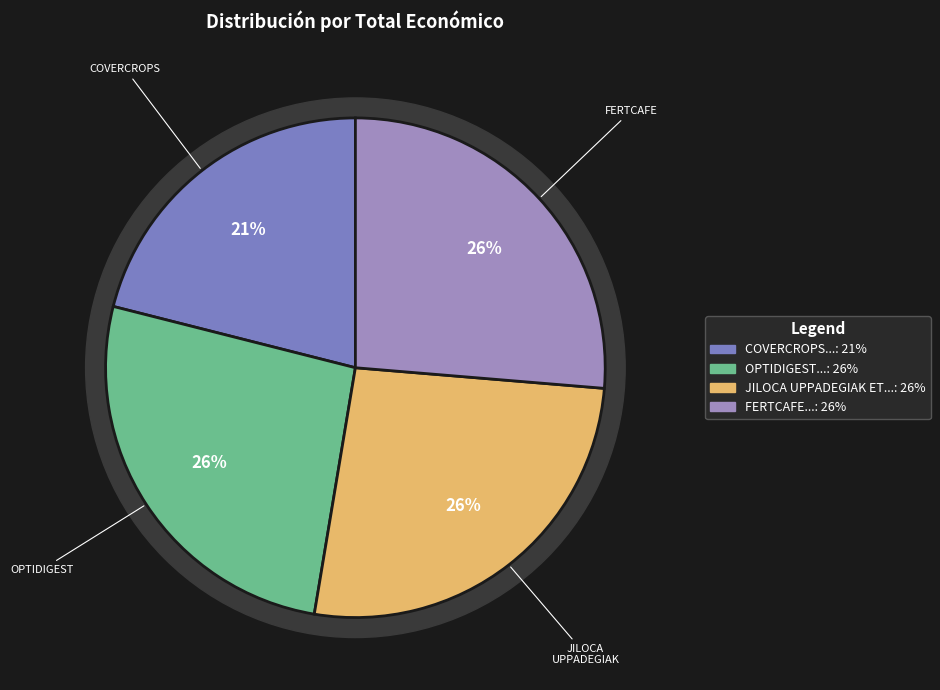

To the nearest percent, what is the combined percentage of JILOCA UPPADEGIAK ETA MAHASTIAK and FERTCAFE?

53%